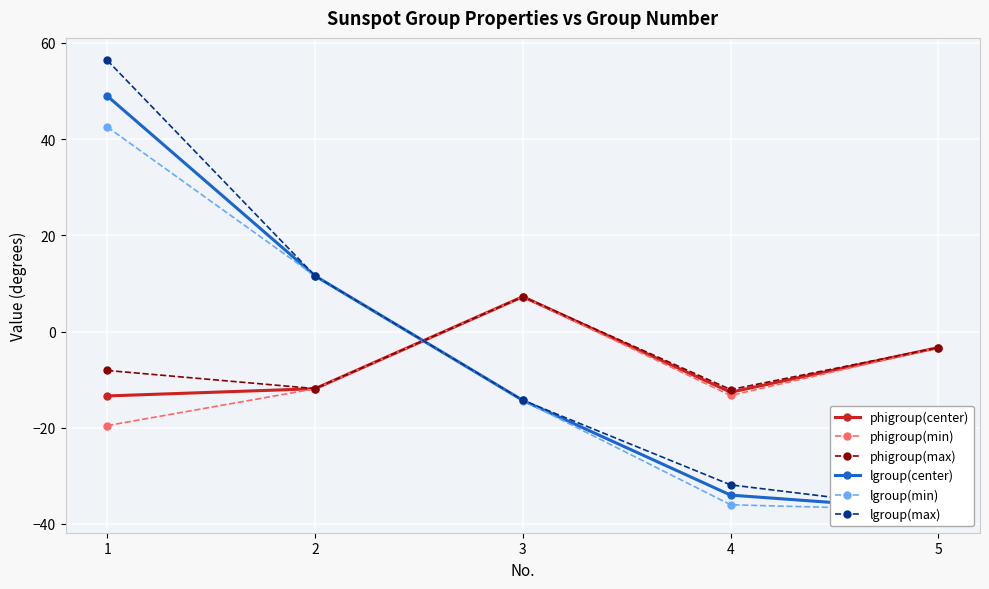

What is the sum of all phigroup(min) values?

-40.8